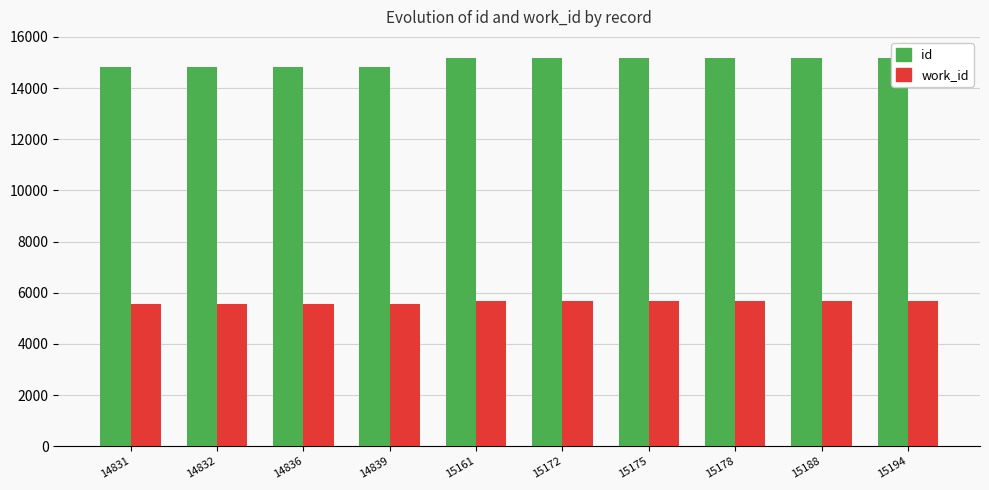

At which category does the chart reach its peak across all series?

15194